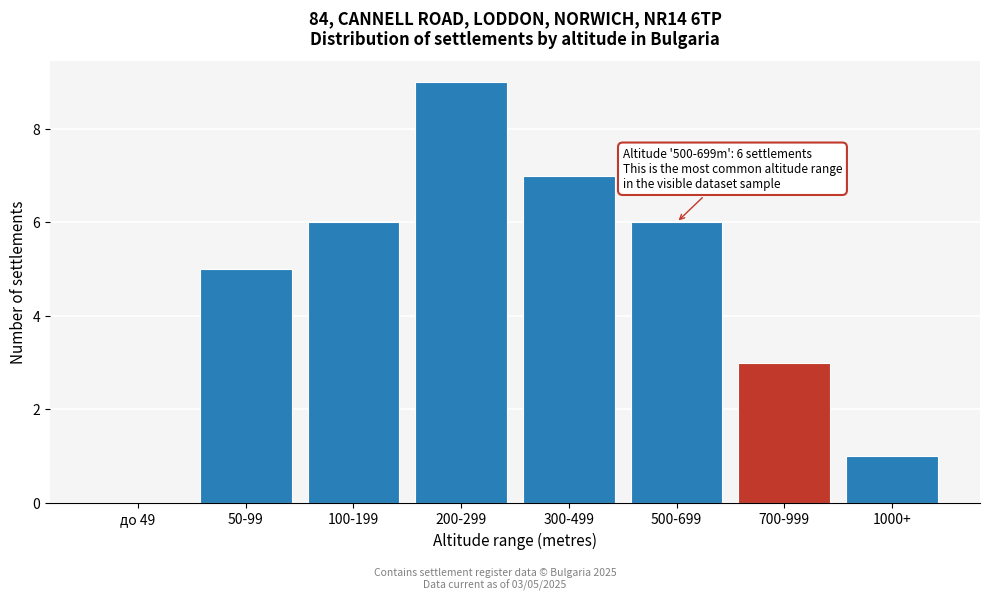

Reading left to right, extract all data points from this chart.

до 49=0	50-99=5	100-199=6	200-299=9	300-499=7	500-699=6	700-999=3	1000+=1